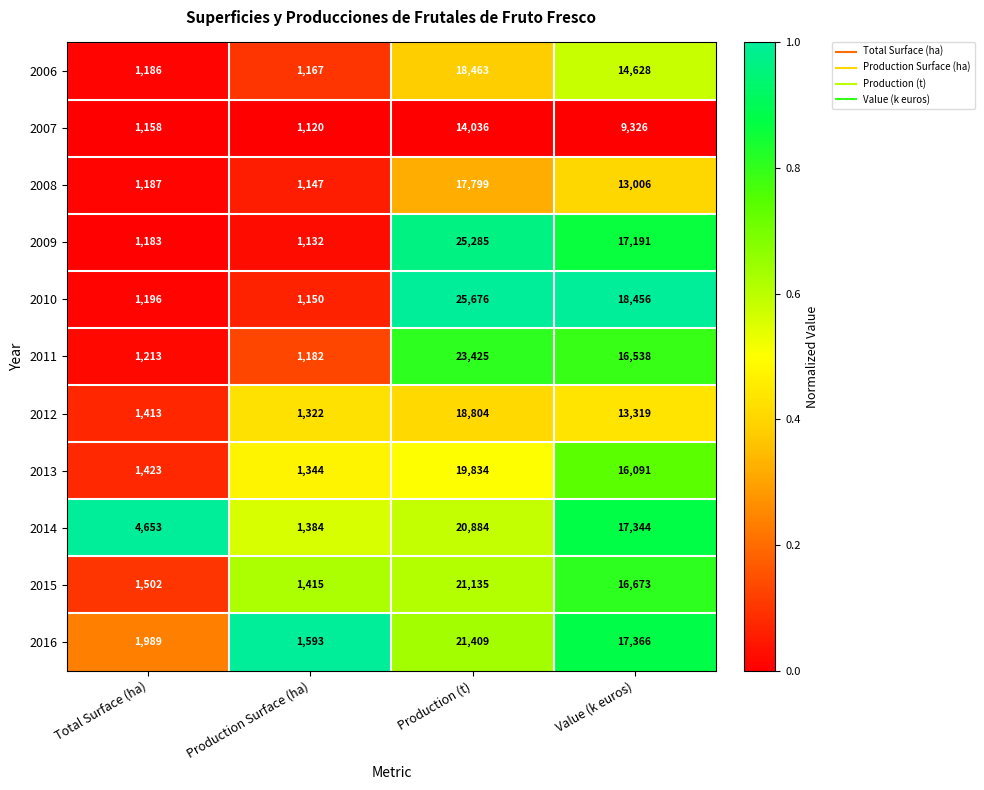

Which category has the highest value in the 2007 series?

Production (t)